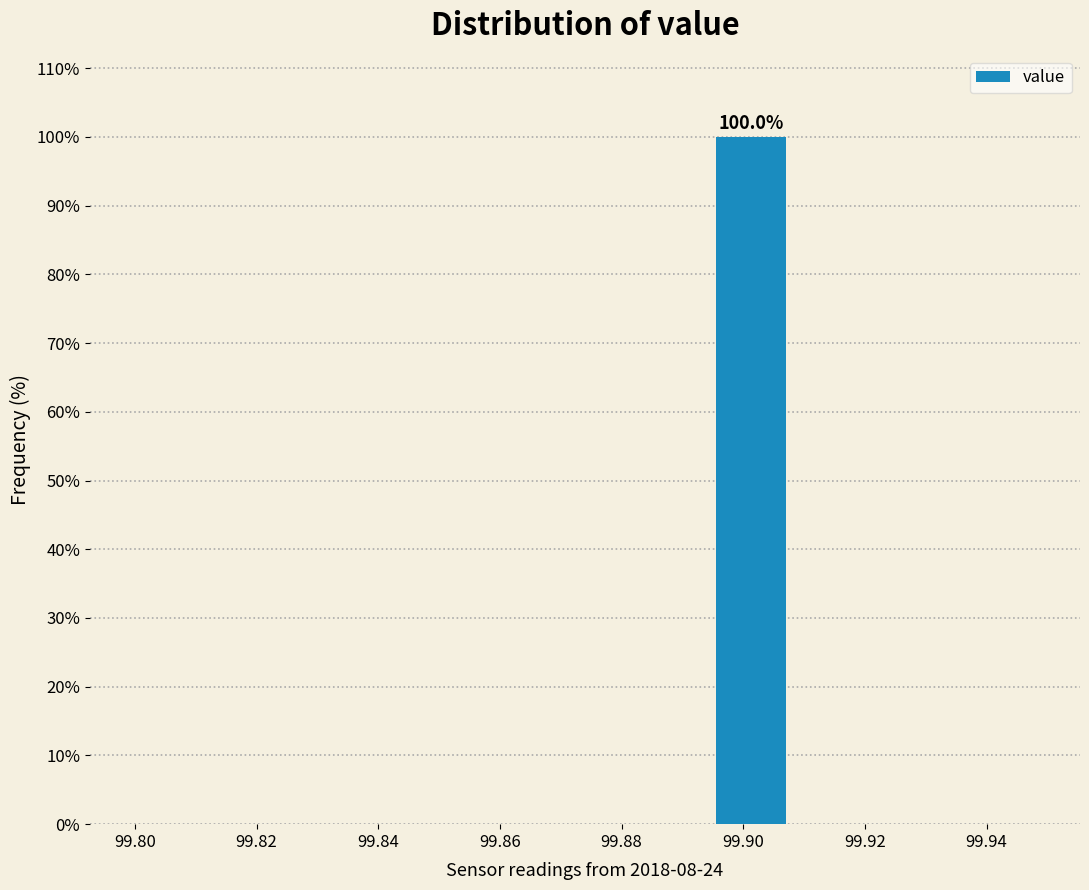

Which range on the x-axis has the tallest bar?

99.896 to 99.910